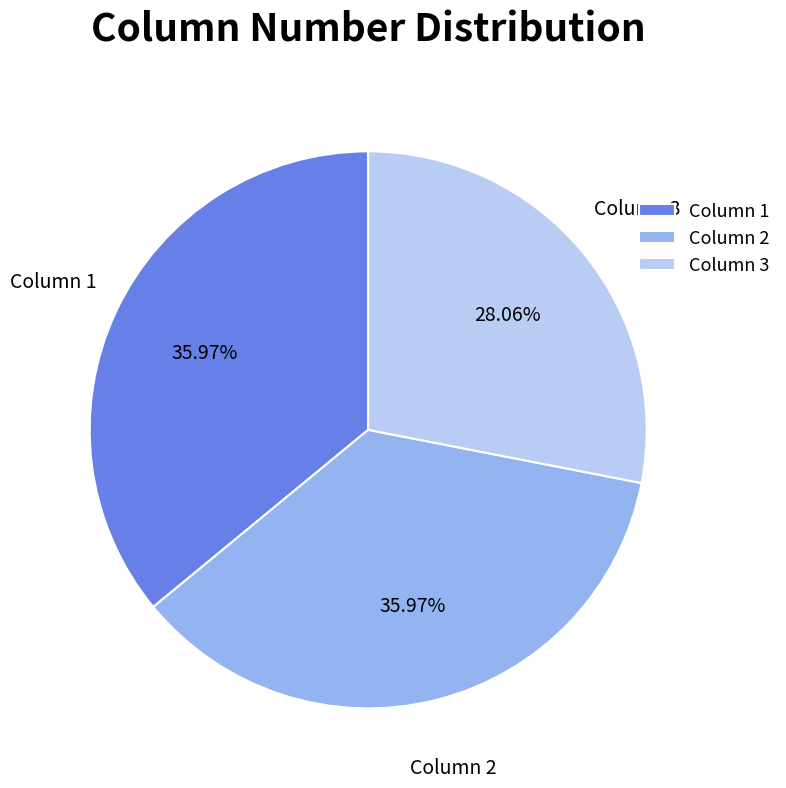

Does any single category account for the majority?

No